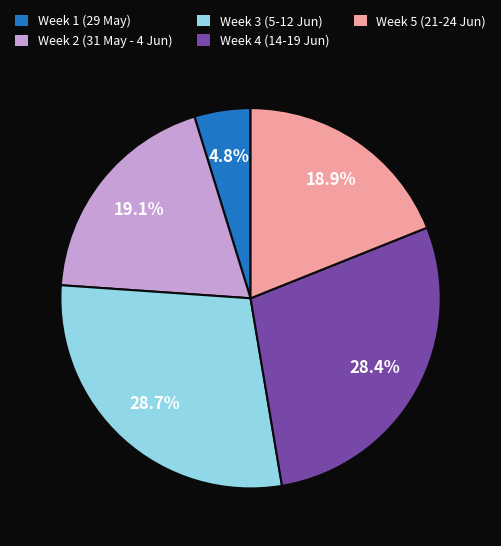

What portion of the pie excludes Week 2 (31 May - 4 Jun)?

80.9%